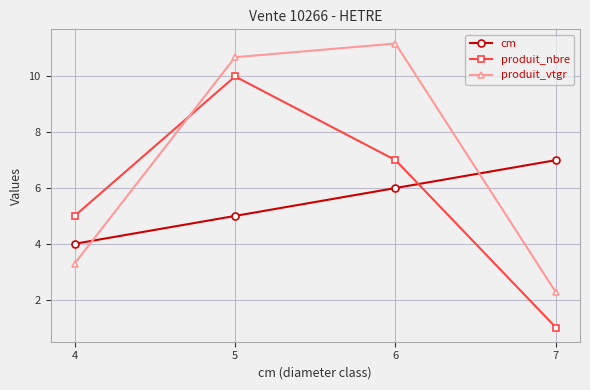

True or false: produit_nbre has more than 1 points higher than both neighbors.

False